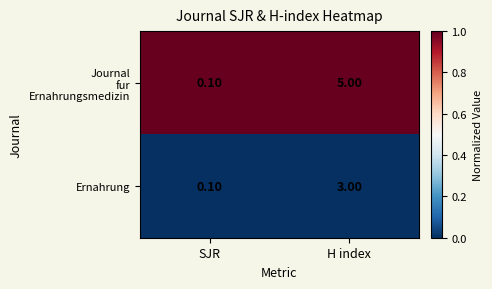

Rank the categories by Ernahrung value from highest to lowest.

H index, SJR